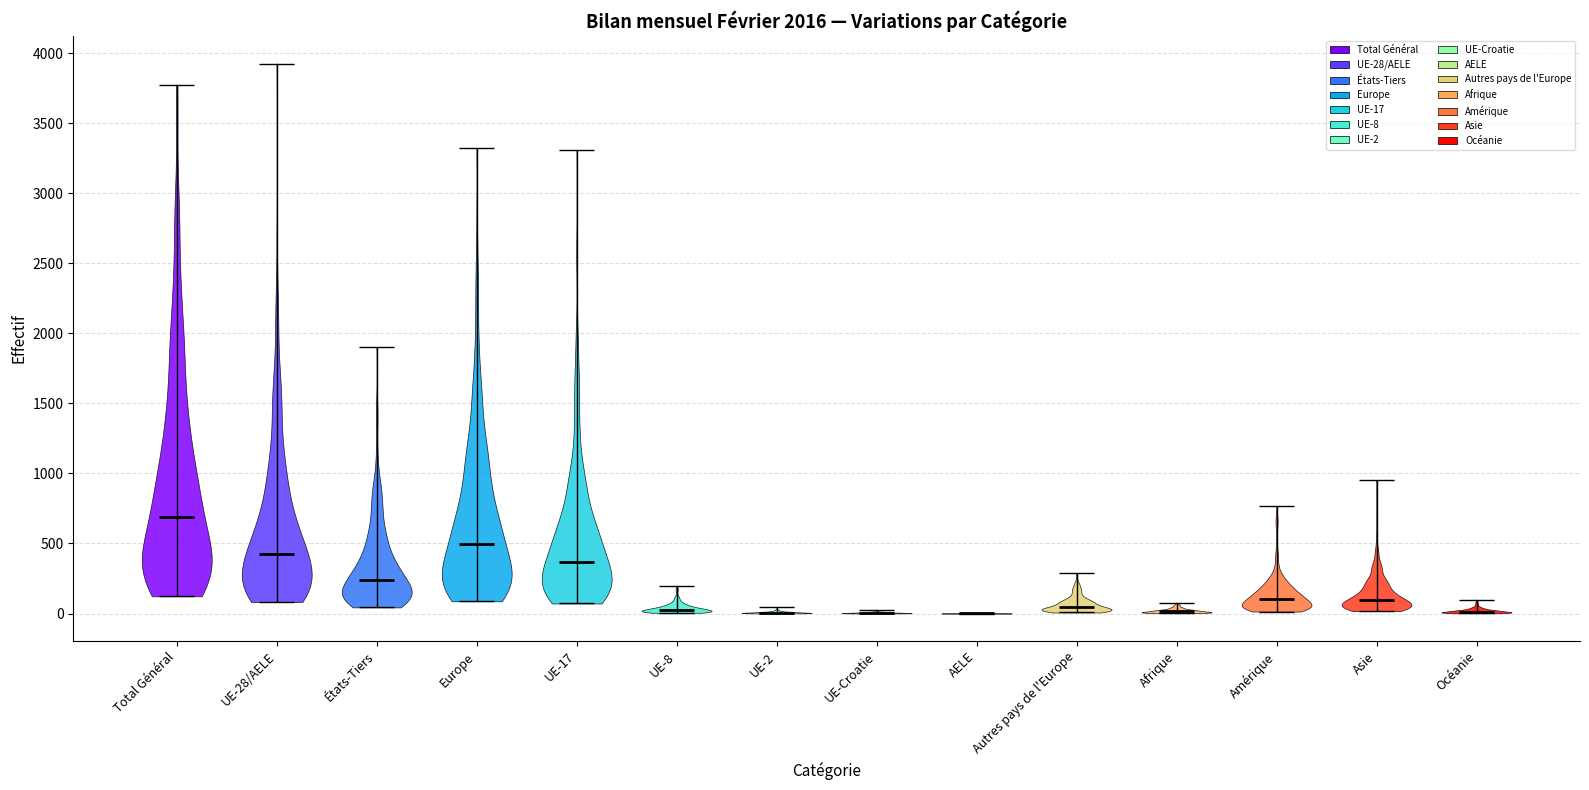

Reading left to right, read every violin against the y-axis: where its median line is, and the lowest and highest points it reaches. The values are not printed on the chart, so give them approximately, as read against the axis.

Total Général: median line 700, lowest point 100, highest point 3800
UE-28/AELE: median line 400, lowest point 100, highest point 3950
États-Tiers: median line 250, lowest point 50, highest point 1900
Europe: median line 500, lowest point 100, highest point 3300
UE-17: median line 350, lowest point 50, highest point 3300
UE-8: median line 50, lowest point 0, highest point 200
UE-2: median line 0, lowest point 0, highest point 50
UE-Croatie: median line 0, lowest point 0, highest point 50
AELE: median line 0, lowest point 0, highest point 0
Autres pays de l'Europe: median line 50, lowest point 0, highest point 300
Afrique: median line 0, lowest point 0, highest point 100
Amérique: median line 100, lowest point 0, highest point 750
Asie: median line 100, lowest point 0, highest point 950
Océanie: median line 0, lowest point 0, highest point 100